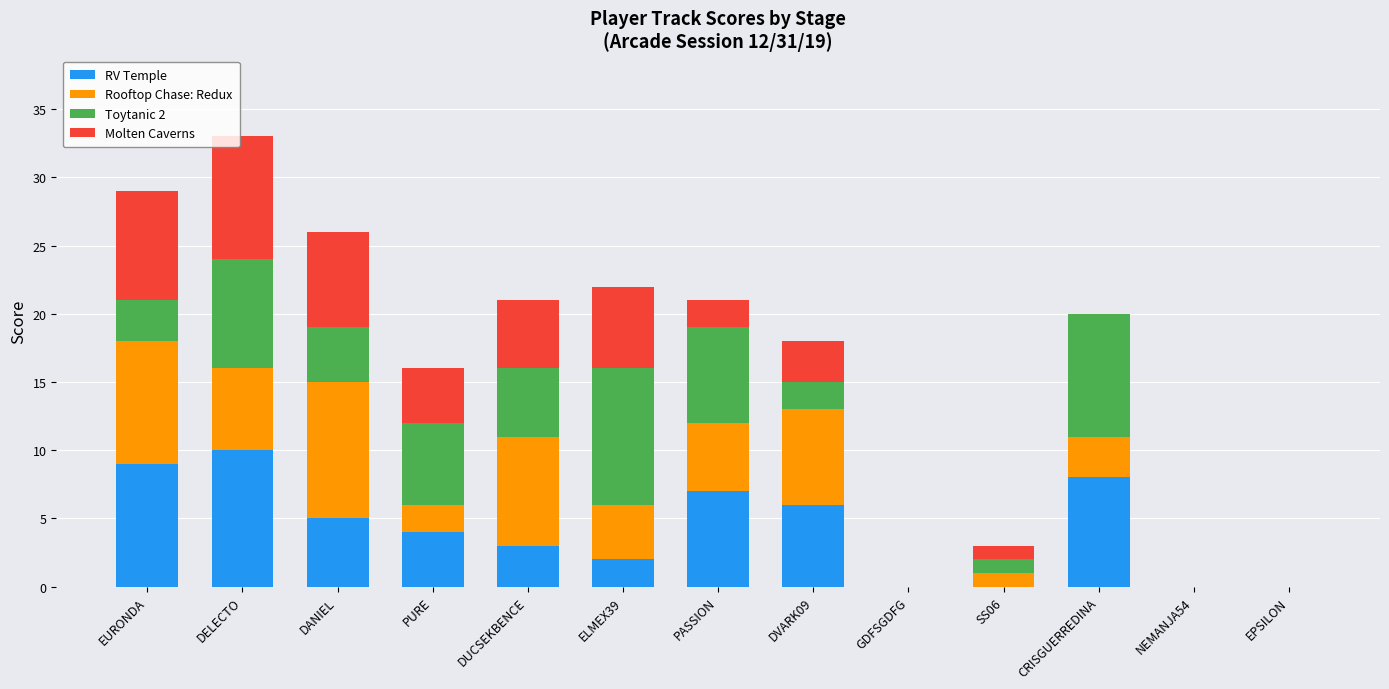

Which category has the highest value in the RV Temple series?

DELECTO